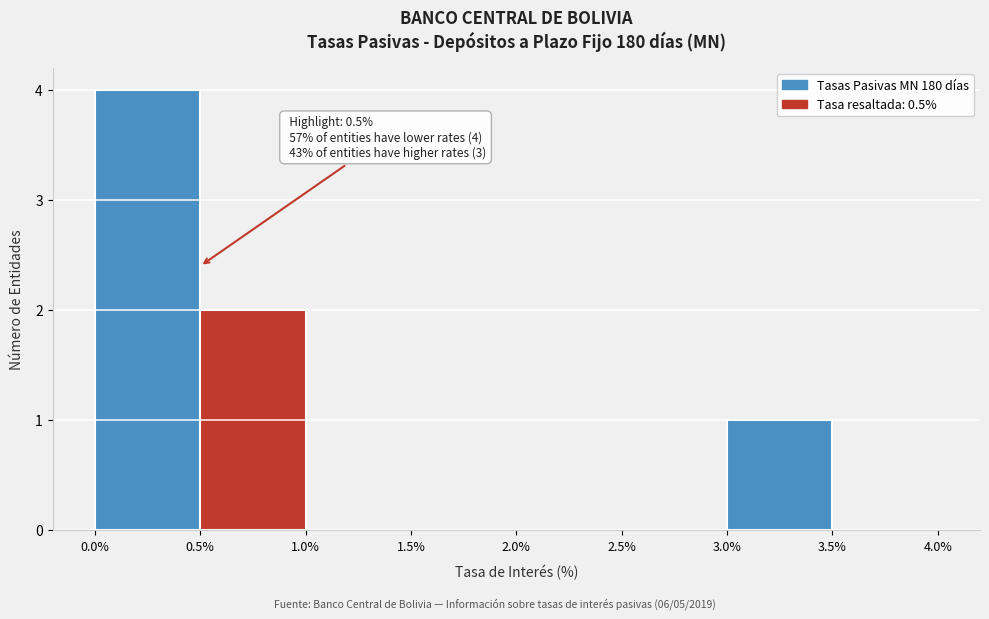

Over which range of the x-axis is the bar tallest?

0.0% to 0.5%